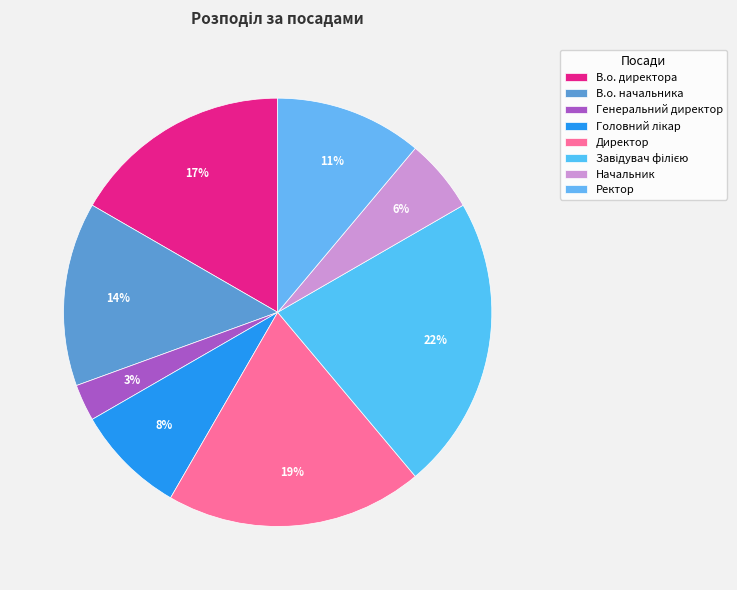

How many segments does this pie chart have?

8